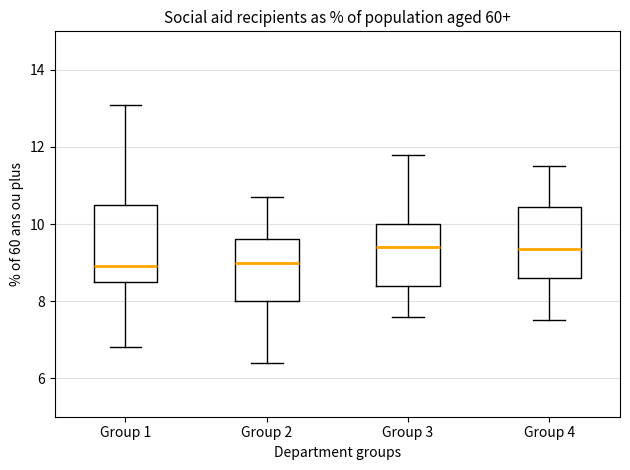

Reading left to right, transcribe this box plot: for each box, give where its median line is, the range the box spans, and where its two whiskers end, as read against the y-axis. The values are not printed on the chart, so give them approximately, as read against the axis.

Group 1: median 9.0, box 8.6 to 10.6, whiskers 6.8 to 13.2
Group 2: median 9.0, box 8.0 to 9.6, whiskers 6.4 to 10.8
Group 3: median 9.4, box 8.4 to 10.0, whiskers 7.6 to 11.8
Group 4: median 9.4, box 8.6 to 10.4, whiskers 7.6 to 11.6